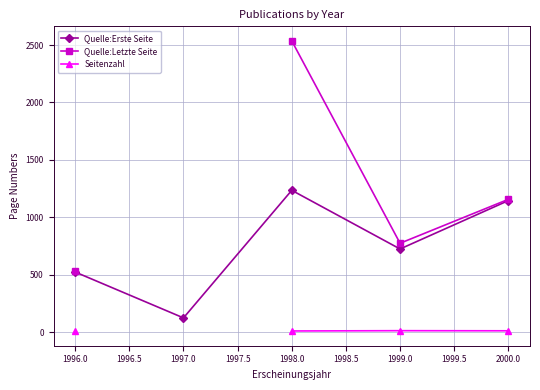

List the series in order of their peak value, highest first.

Quelle:Letzte Seite, Quelle:Erste Seite, Seitenzahl